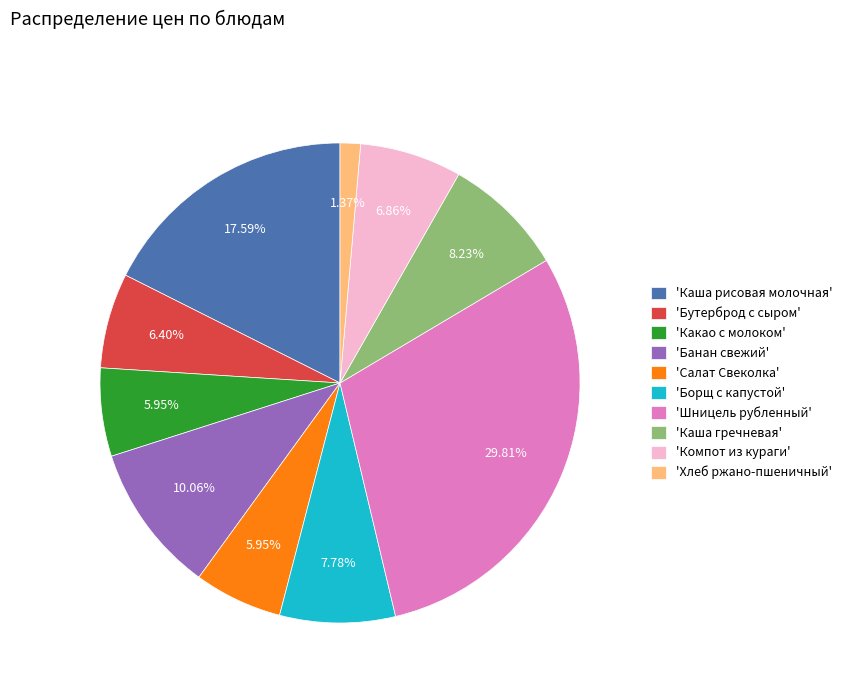

Is the sum of 'Борщ с капустой' and 'Хлеб ржано-пшеничный' greater than half?

No